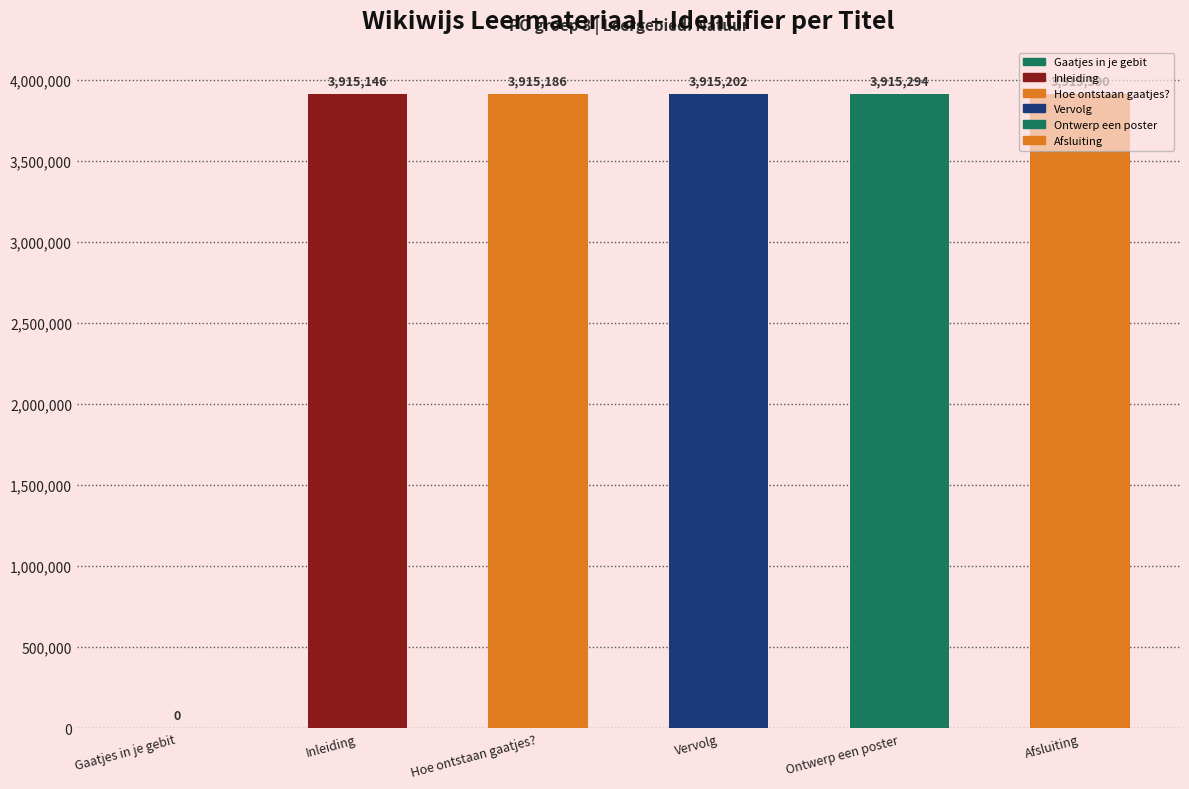

Reading left to right, extract all data points from this chart.

Gaatjes in je gebit=0	Inleiding=3915146	Hoe ontstaan gaatjes?=3915186	Vervolg=3915202	Ontwerp een poster=3915294	Afsluiting=3915590